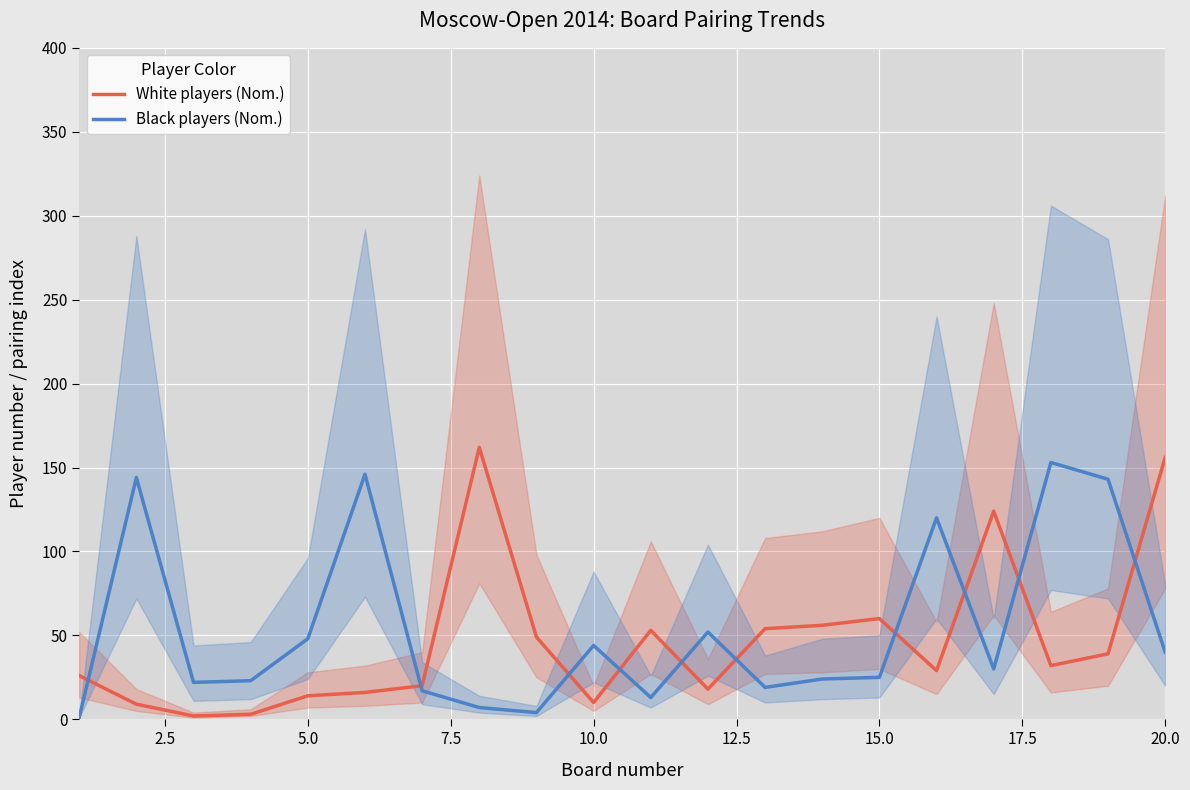

True or false: White players (Nom.) and Black players (Nom.) intersect in this chart.

True